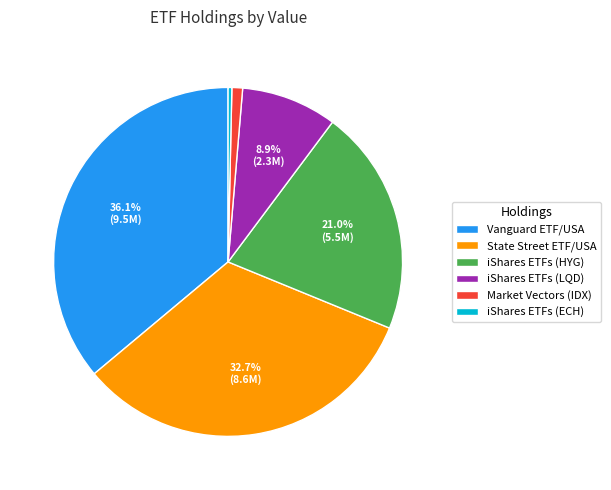

Count the number of slices in the pie.

6